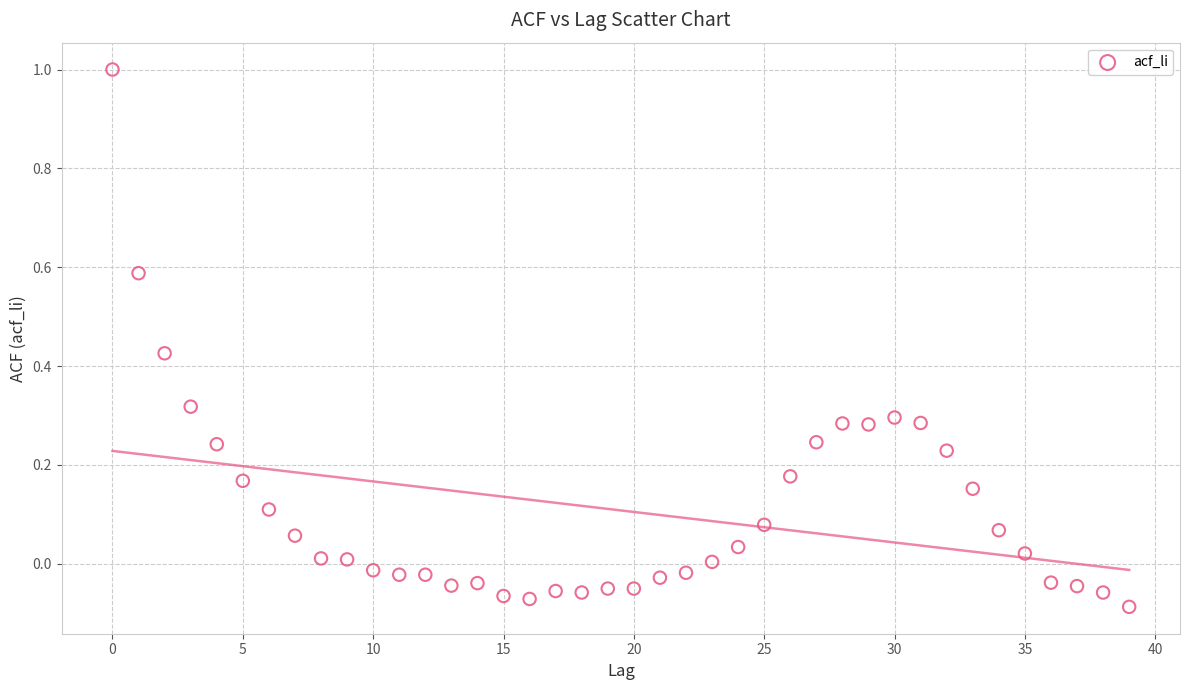

What is the range of Y values (max minus min)?

1.1